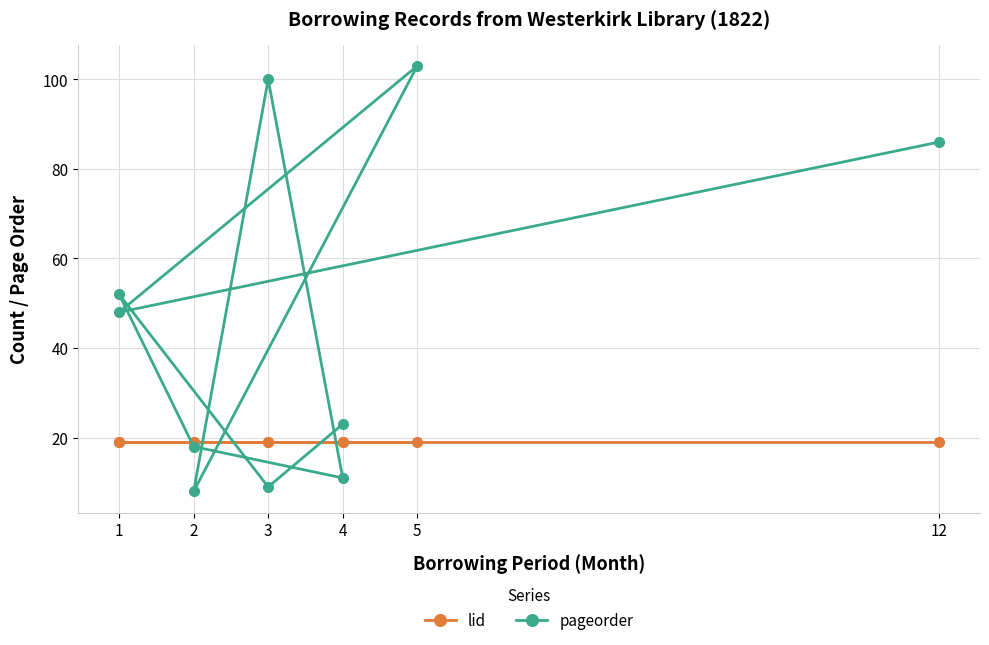

Between which two adjacent categories do lid and pageorder first intersect?

4 and 3